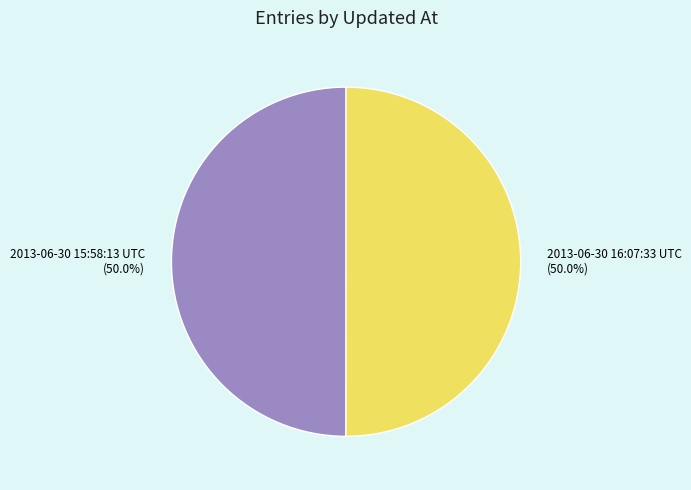

What percentage do 2013-06-30 16:07:33 UTC and 2013-06-30 15:58:13 UTC together represent?

100.0%